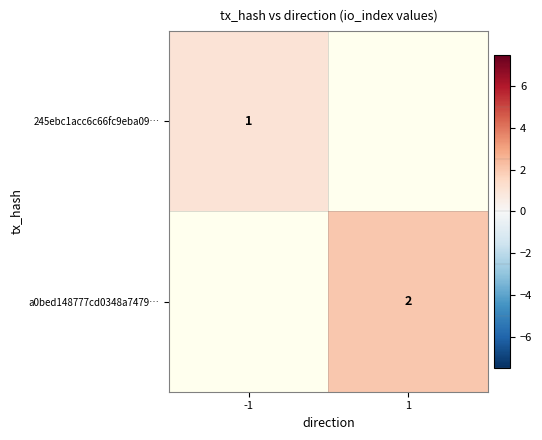

The value of a0bed148777cd0348a7479… at 1 is 3. True or false?

False